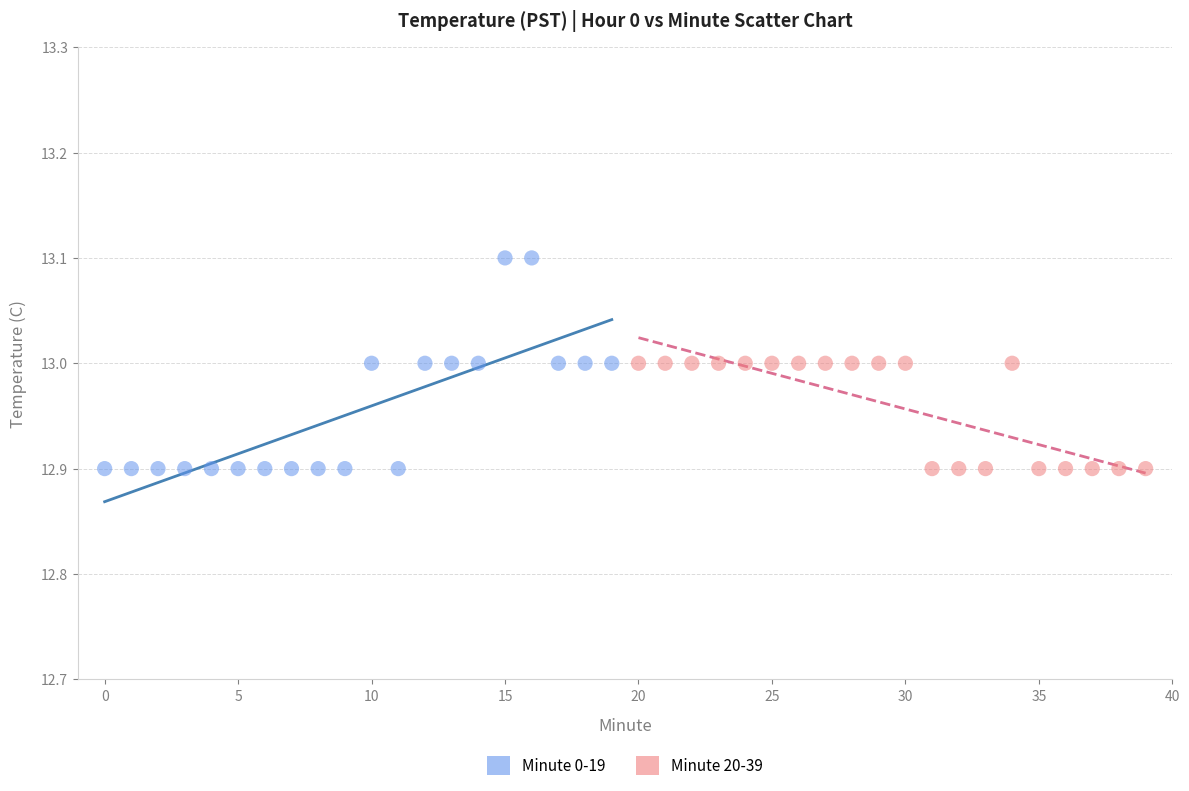

Which series has the largest Y range (max minus min)?

Minute 0-19